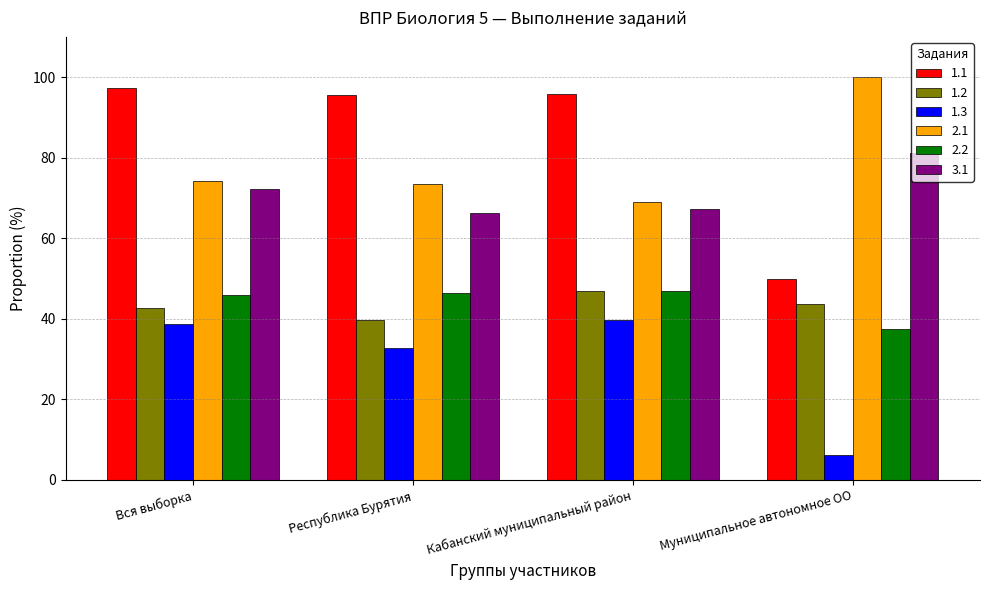

What is the highest value of the 2.2 series?

46.8